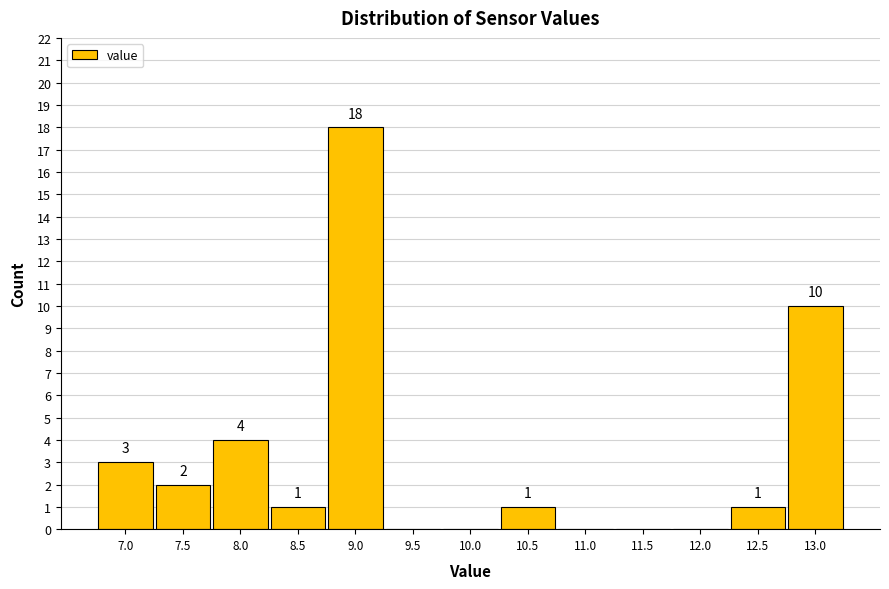

Reading left to right, transcribe all the data shown in this chart.

7.0=3	7.5=2	8.0=4	8.5=1	9.0=18	9.5=0	10.0=0	10.5=1	11.0=0	11.5=0	12.0=0	12.5=1	13.0=10